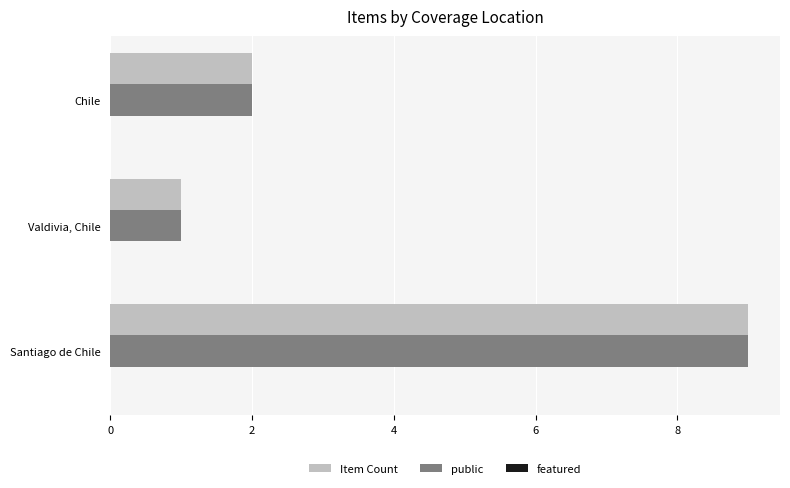

What is the maximum value shown in the chart?

9